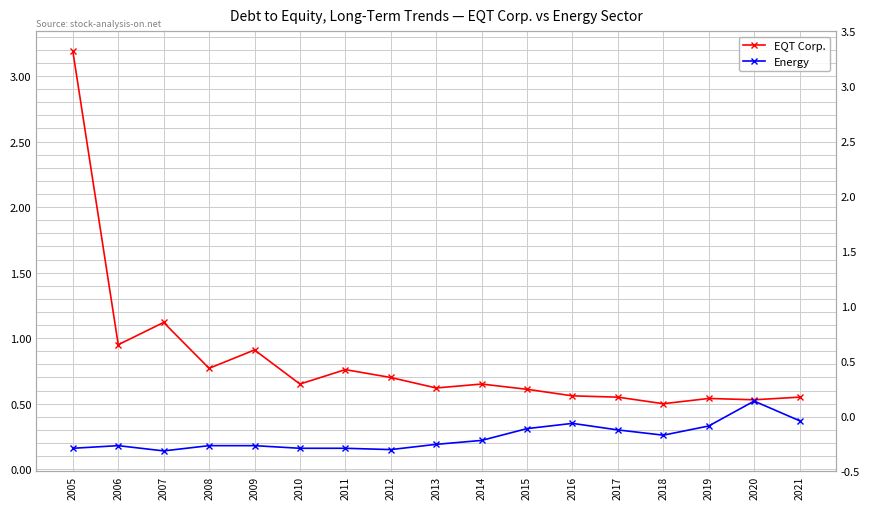

How many interior local peaks does the Energy series have?

3